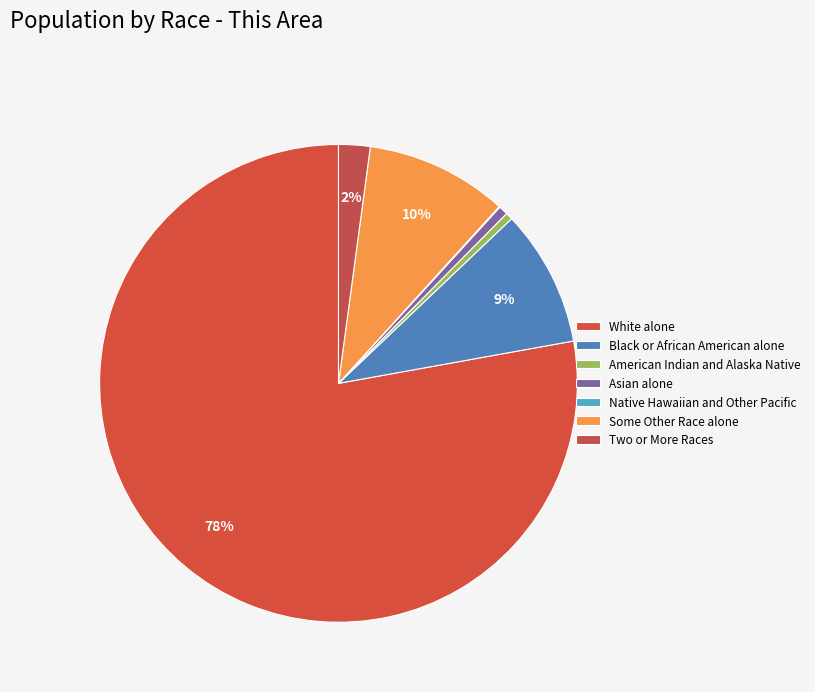

To the nearest percent, what portion does Black or African American alone represent?

9%